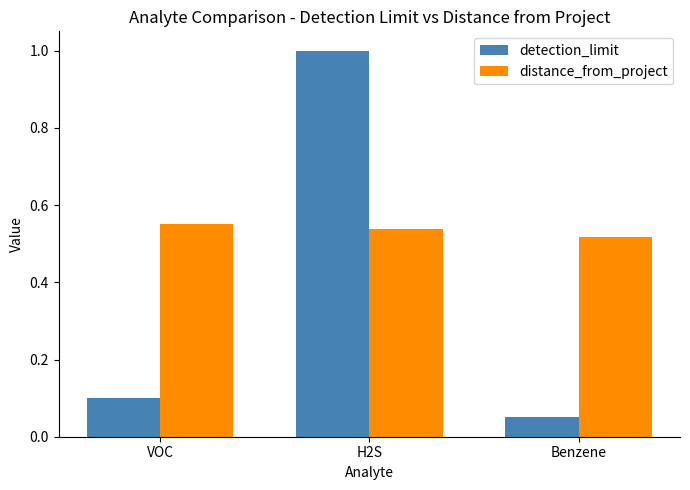

At Benzene, list the series in order from smallest to largest.

detection_limit, distance_from_project